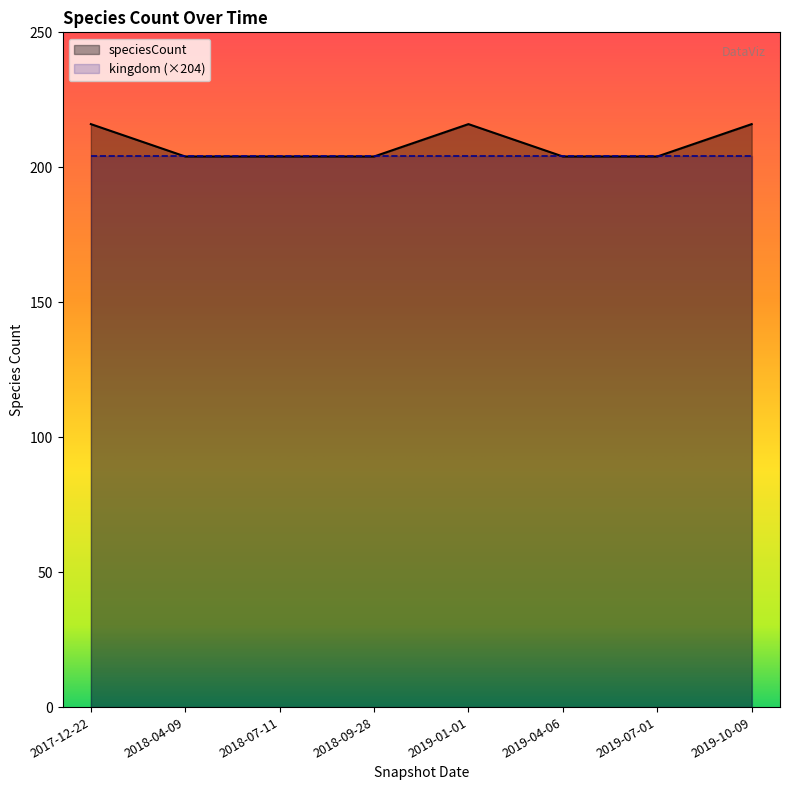

Rank the categories by value from lowest to highest.

2018-04-09, 2018-07-11, 2018-09-28, 2019-04-06, 2019-07-01, 2017-12-22, 2019-01-01, 2019-10-09